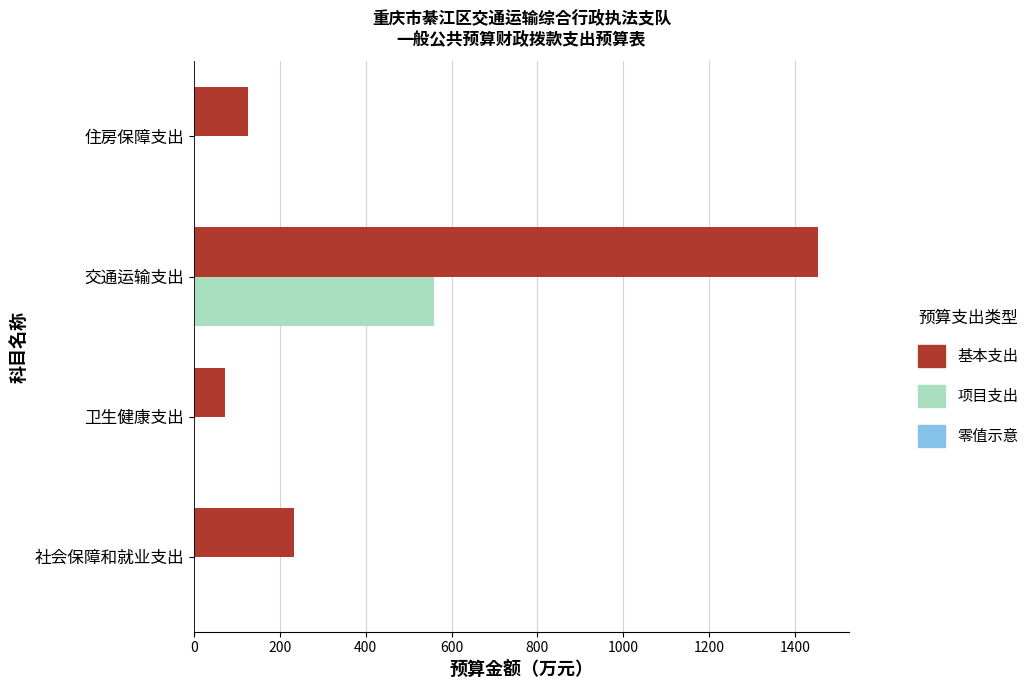

How many groups of bars are there?

4